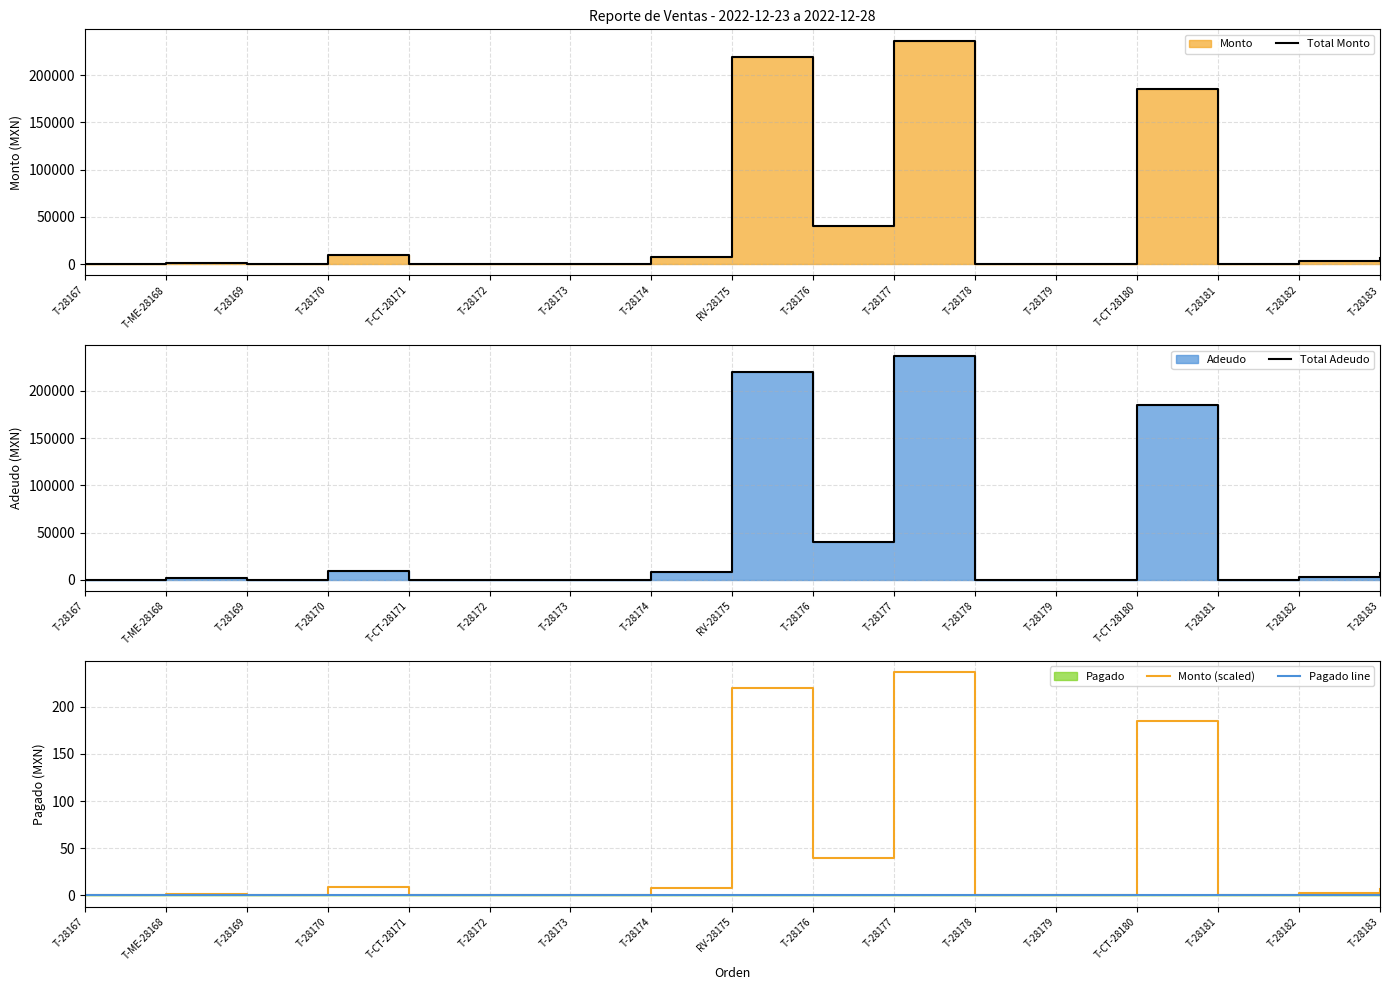

Which series has the largest total across all categories?

Total Monto